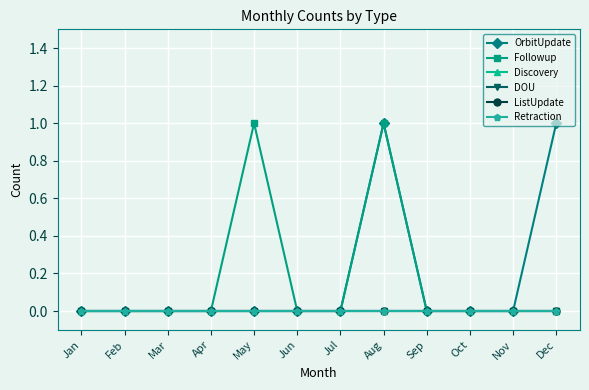

What is the approximate value of OrbitUpdate at Aug?

1